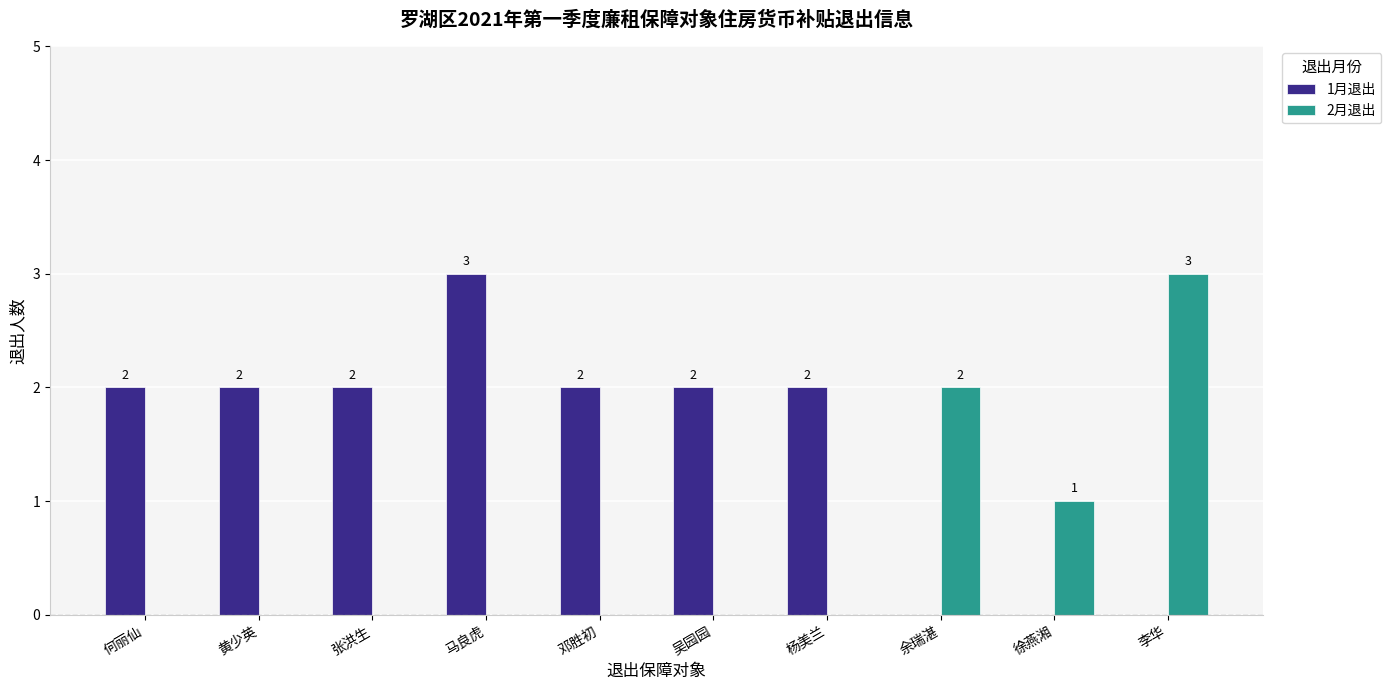

At which label is 2月退出 closest to 1?

徐燕湘